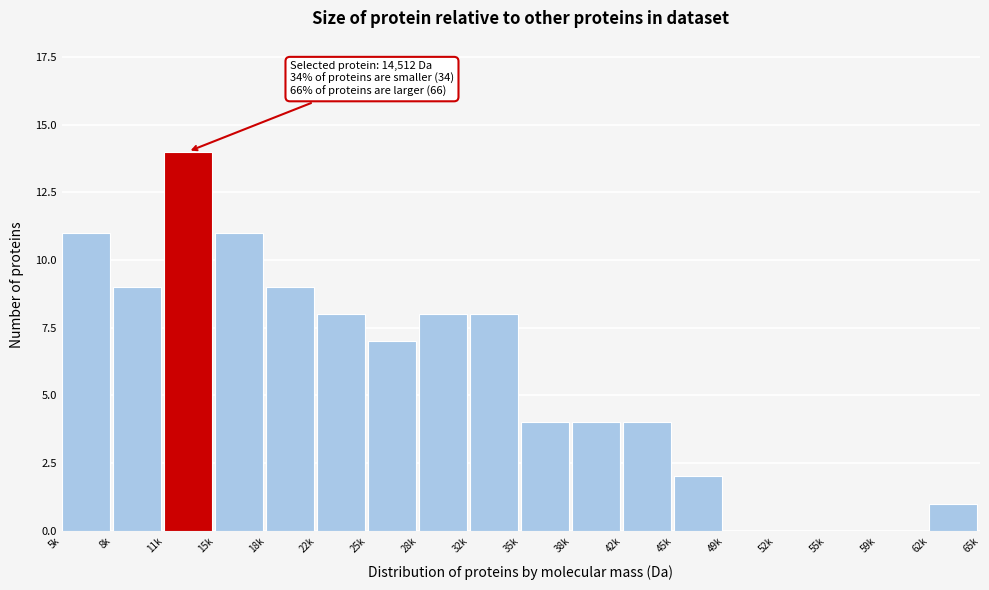

Reading left to right, list all the values displayed in this chart.

5k=11	8k=9	11k=14	15k=11	18k=9	22k=8	25k=7	28k=8	32k=8	35k=4	38k=4	42k=4	45k=2	49k=0	52k=0	55k=0	59k=0	62k=1